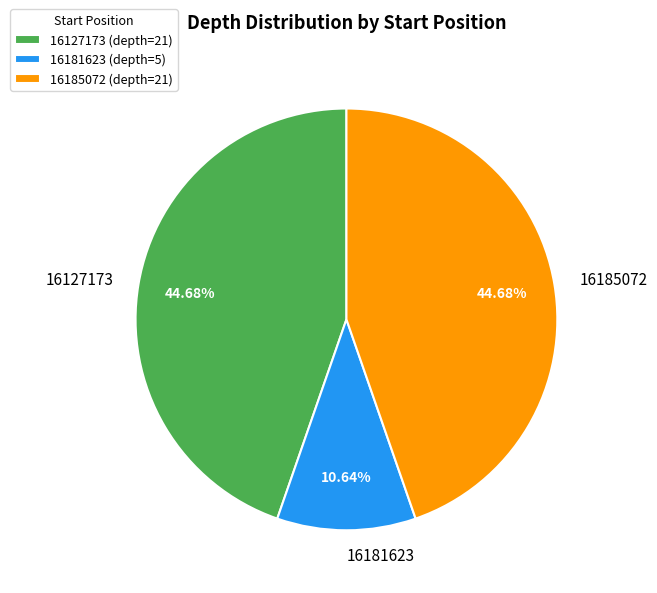

What is the ratio of the value at 16127173 to the value at 16185072?

1.0